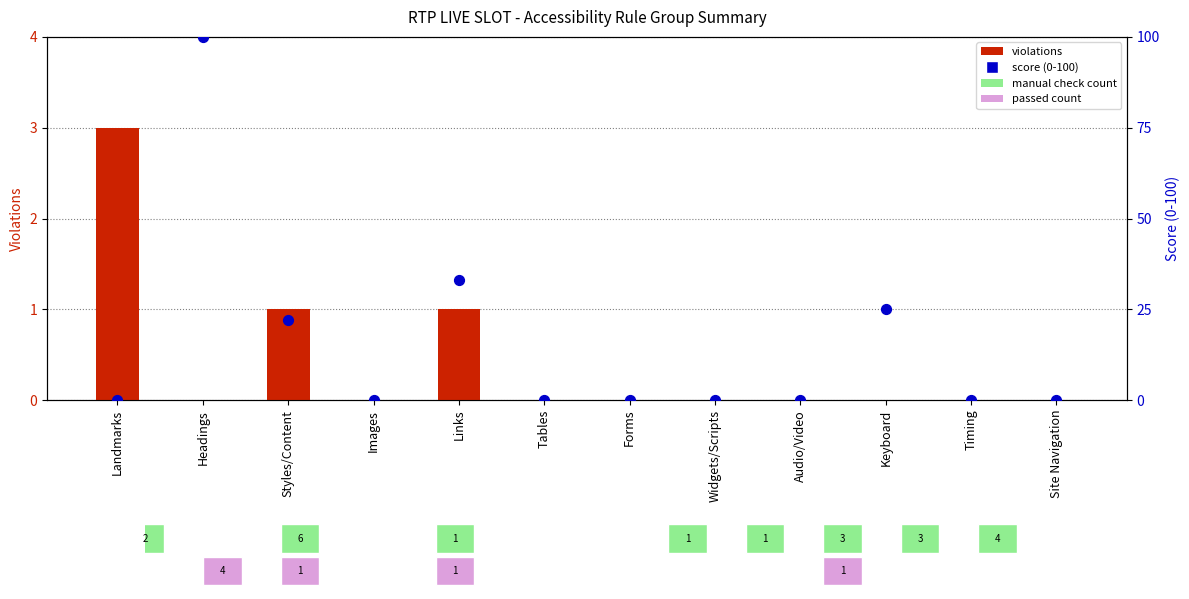

At how many categories does at least one series exceed 43?

1